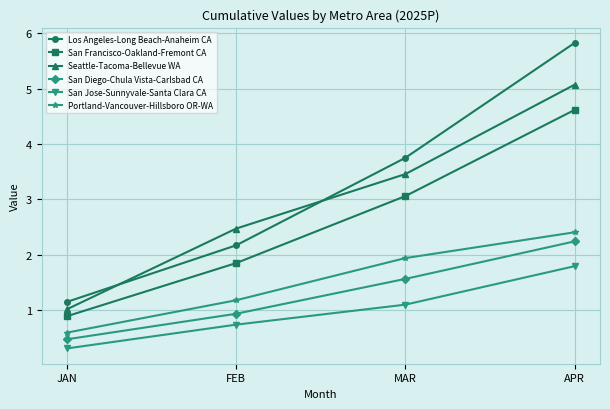

What is the average value of the San Jose-Sunnyvale-Santa Clara CA series?

1.0